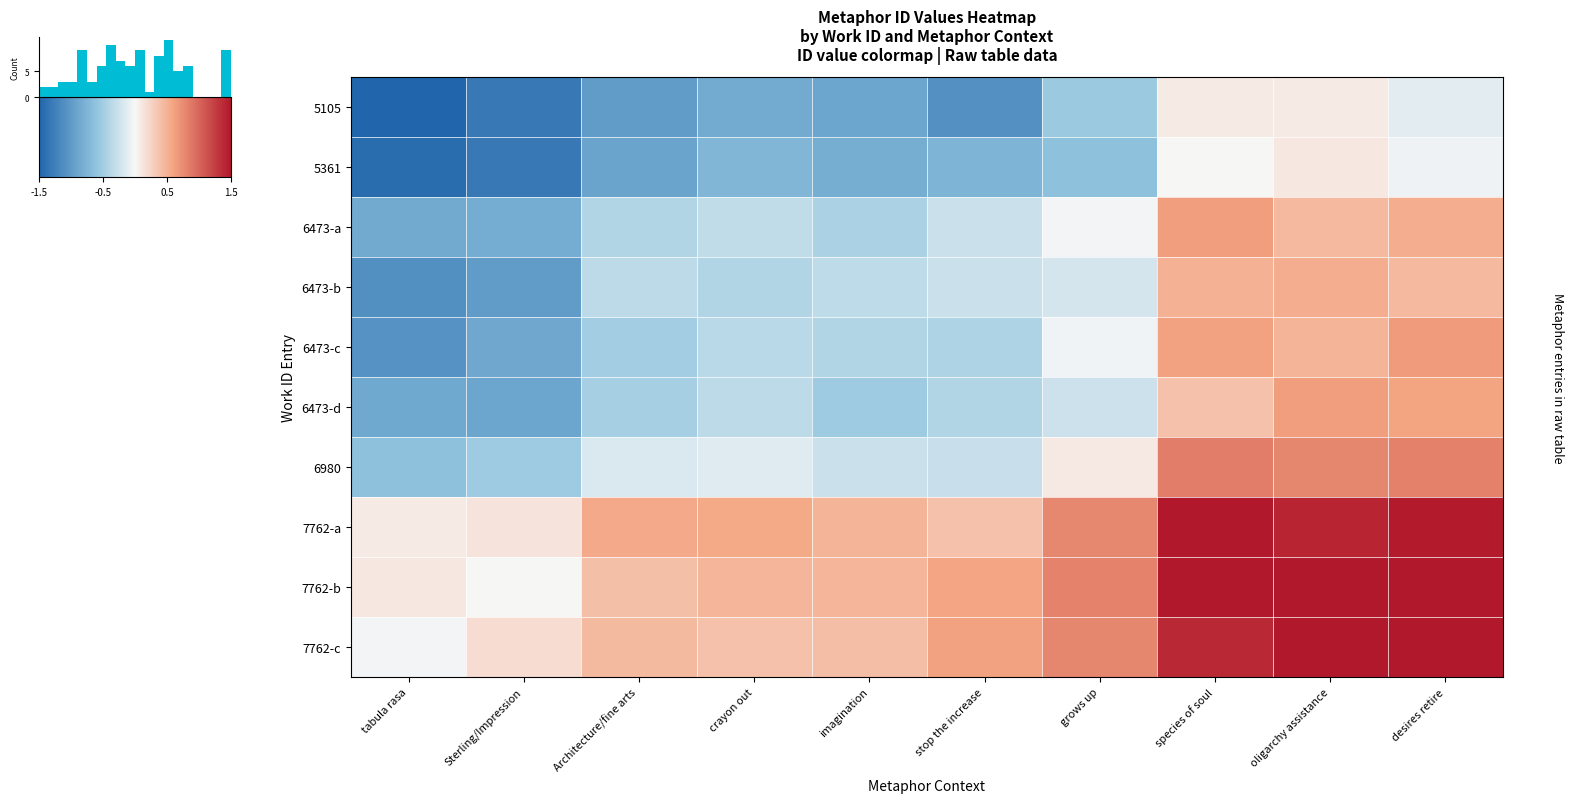

List the labels in order of 7762-a value, smallest first.

tabula rasa, Sterling/Impression, stop the increase, imagination, Architecture/fine arts, crayon out, grows up, oligarchy assistance, desires retire, species of soul